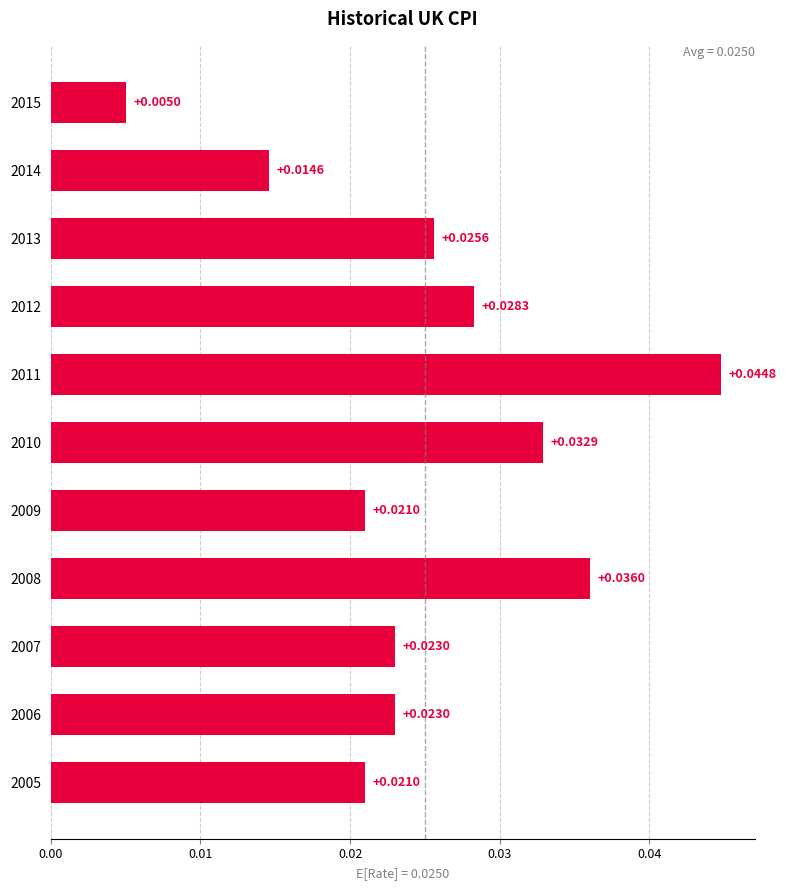

What is the sum of all values?

0.3